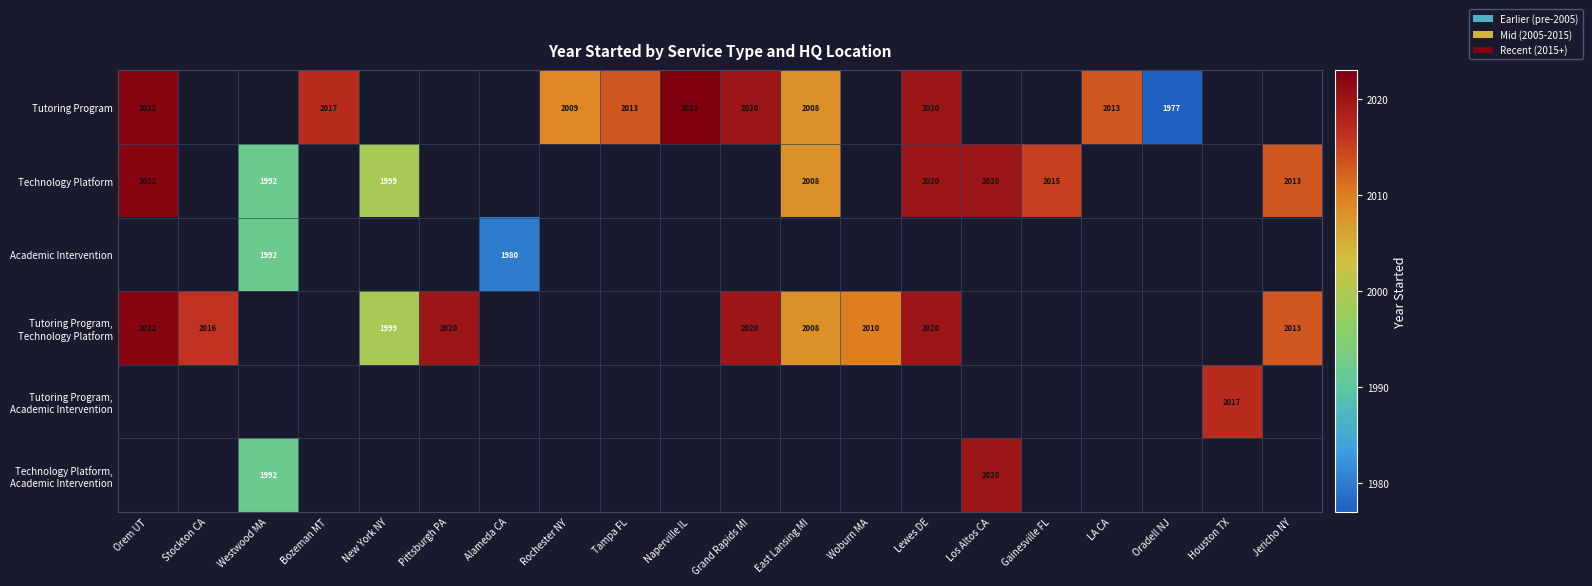

The value of Technology Platform at Jericho NY is 1098. True or false?

False